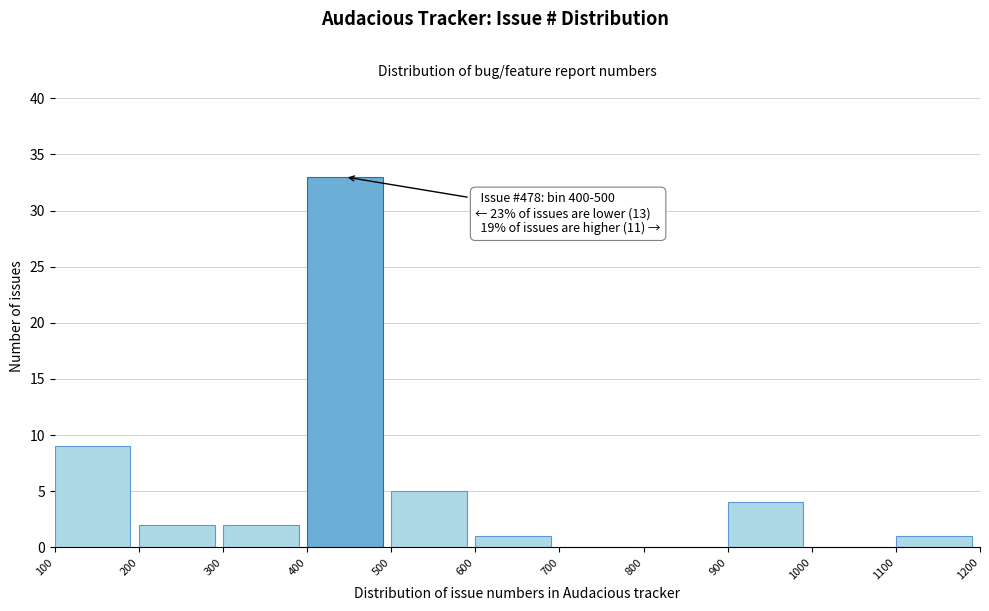

Over which range of the x-axis is the bar tallest?

400 to 500